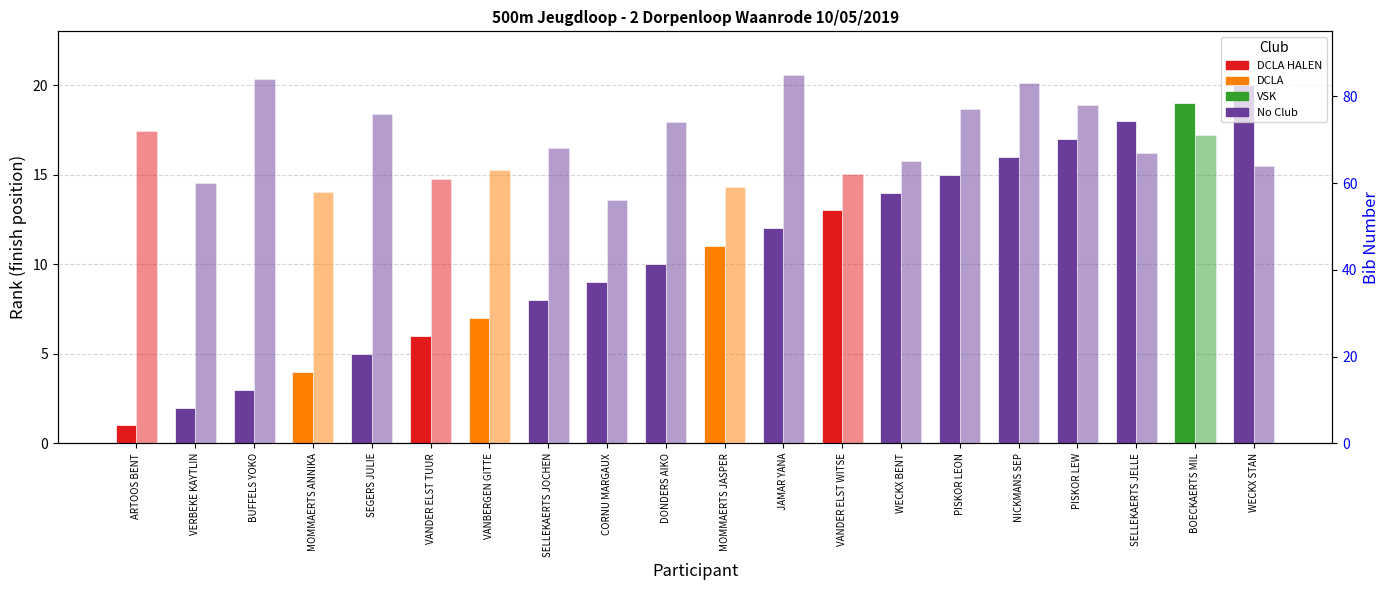

Which series has the widest spread of values?

BibNumber